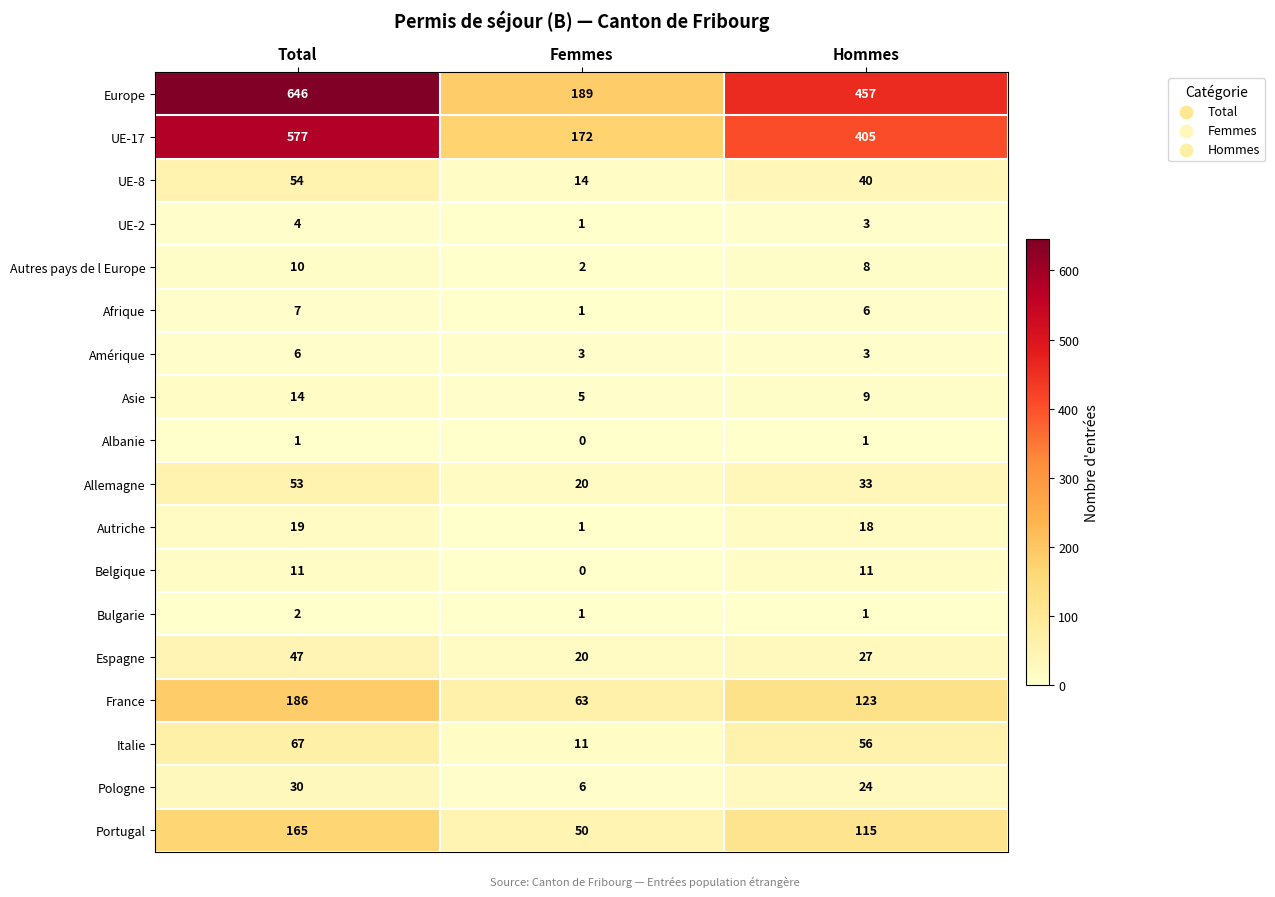

Which category has the highest value across all series?

Total